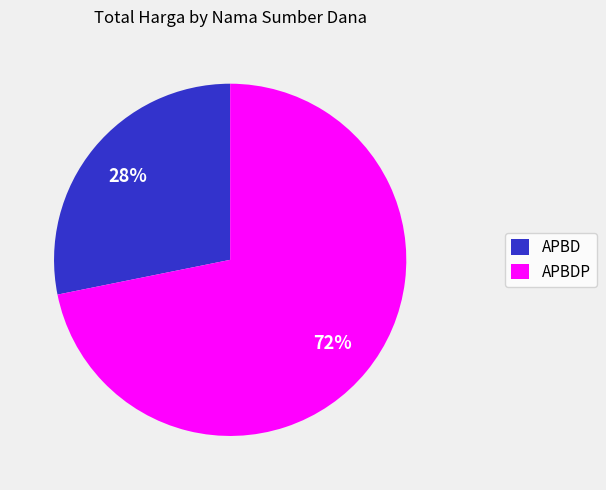

Combined, do APBD and APBDP account for over 50%?

Yes